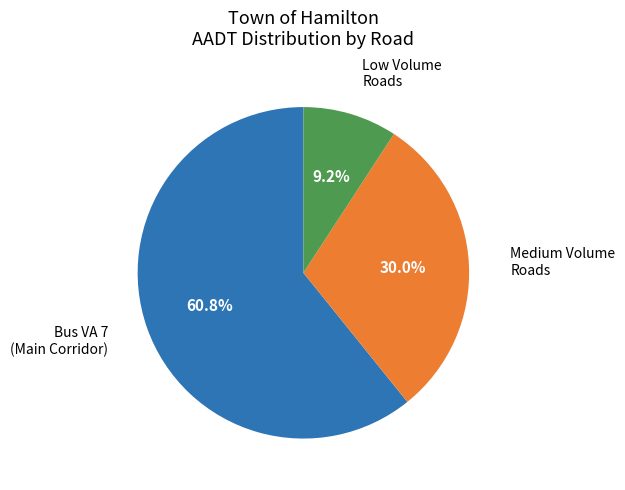

Is there any slice that represents more than half of the pie?

Yes